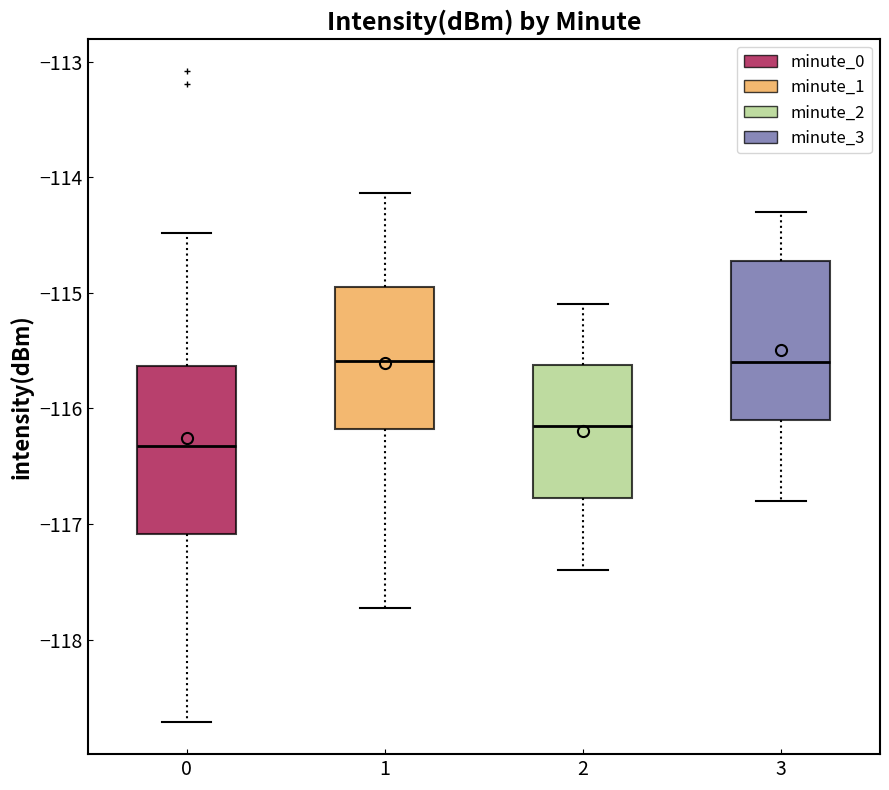

Reading left to right, read every box against the y-axis: the position of its median line, the range the box covers, and the ends of its whiskers. The values are not printed on the chart, so give them approximately, as read against the axis.

0: median -116.3, box -117.1 to -115.6, whiskers -118.7 to -114.5
1: median -115.6, box -116.2 to -114.9, whiskers -117.7 to -114.1
2: median -116.1, box -116.8 to -115.6, whiskers -117.4 to -115.1
3: median -115.6, box -116.1 to -114.7, whiskers -116.8 to -114.3